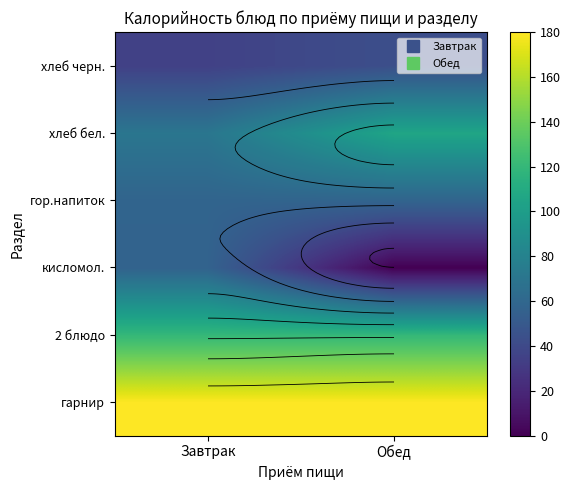

Between Завтрак and Обед, which is larger?

Завтрак